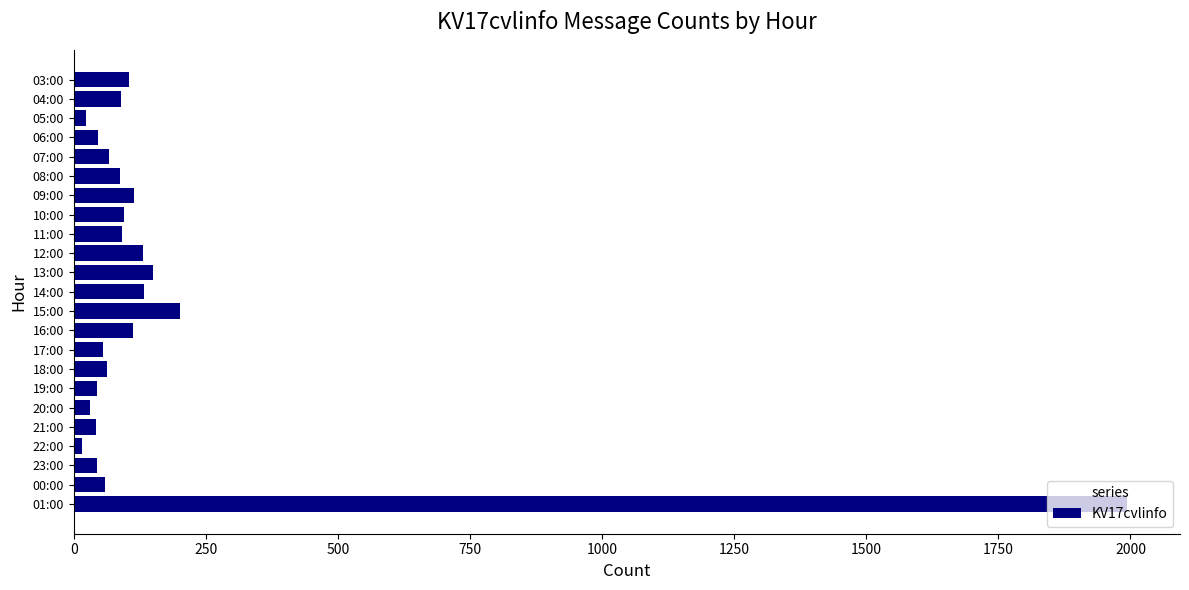

What is the greatest value displayed?

1994